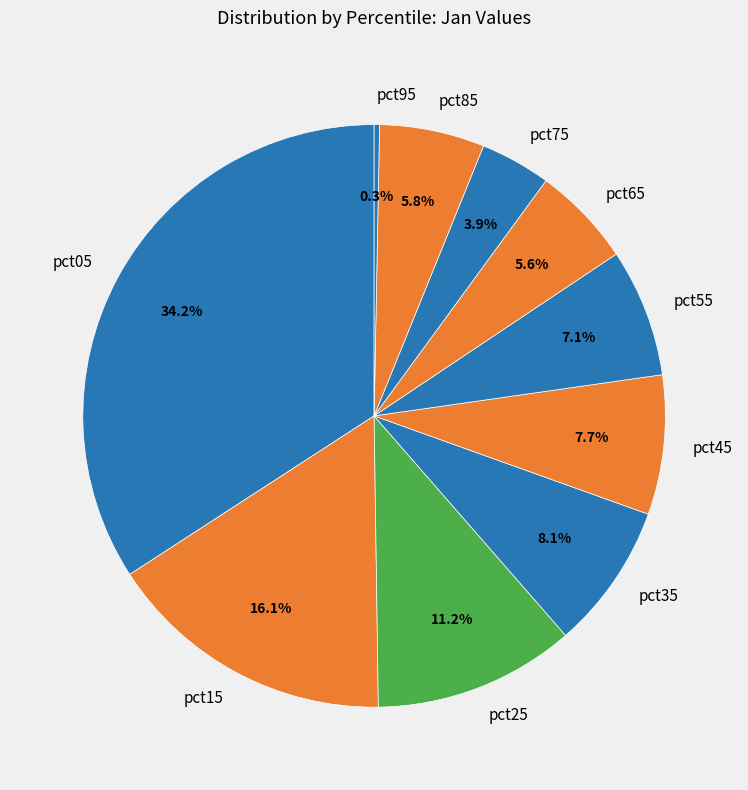

To the nearest percent, what percentage of the pie is pct35?

8%